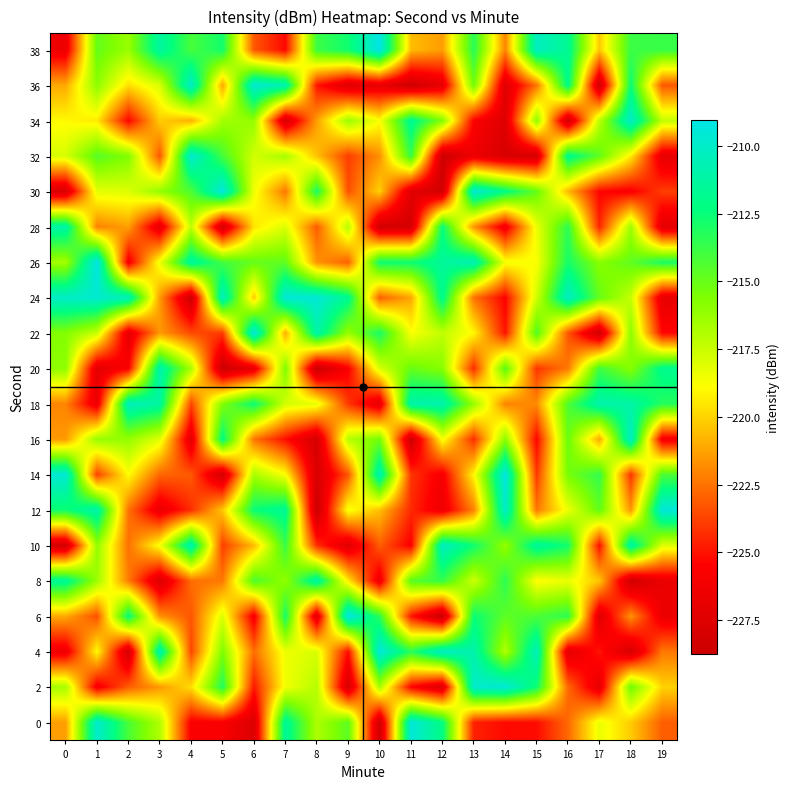

What is the minimum value shown in the chart?

-228.7